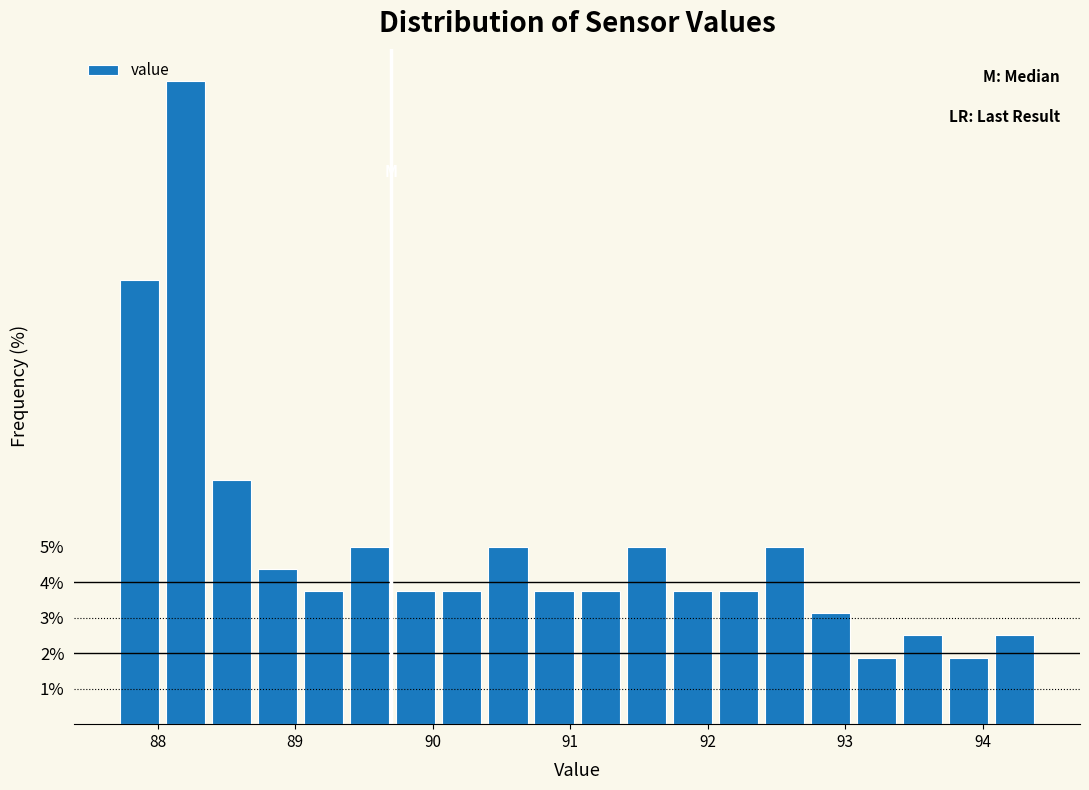

Read against the x-axis, roughly where is the centre of the tallest bar?

88.2